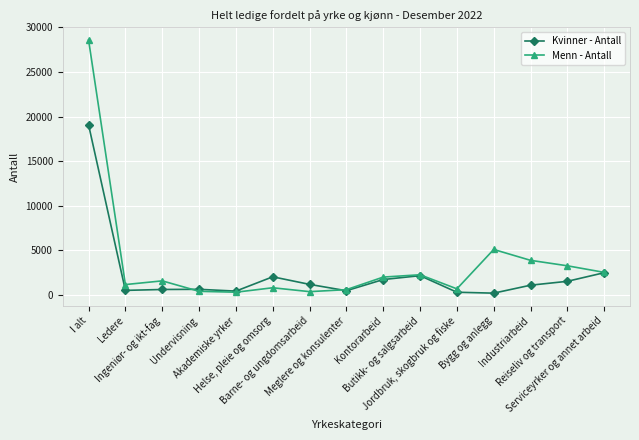

True or false: Kvinner - Antall has more than 0 interior local peaks.

True